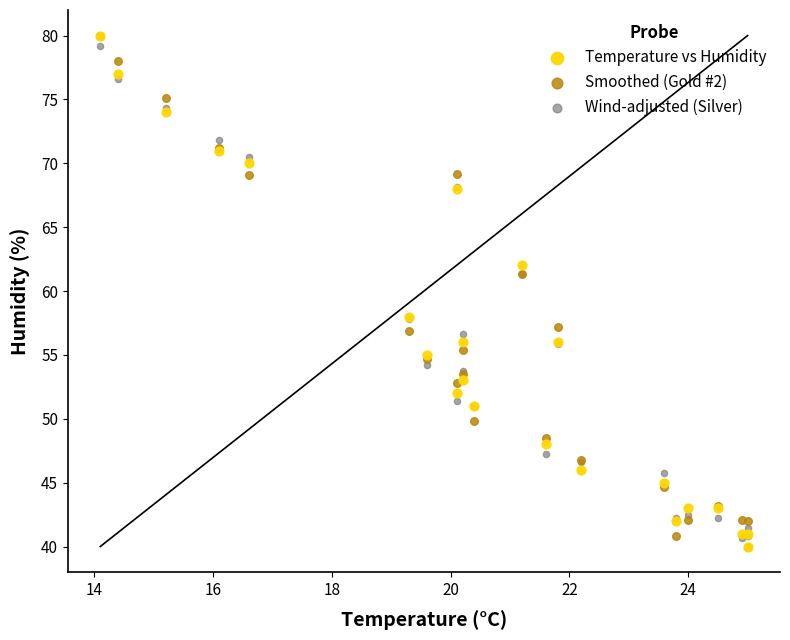

What are all the series names shown in the legend?

Temperature vs Humidity, Smoothed (Gold #2), Wind-adjusted (Silver)